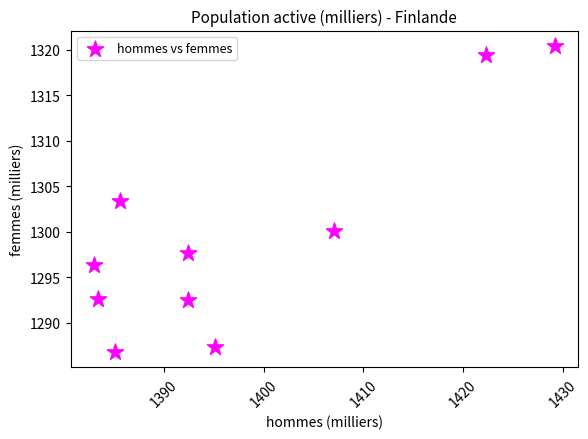

What is the range of Y values (max minus min)?

33.7